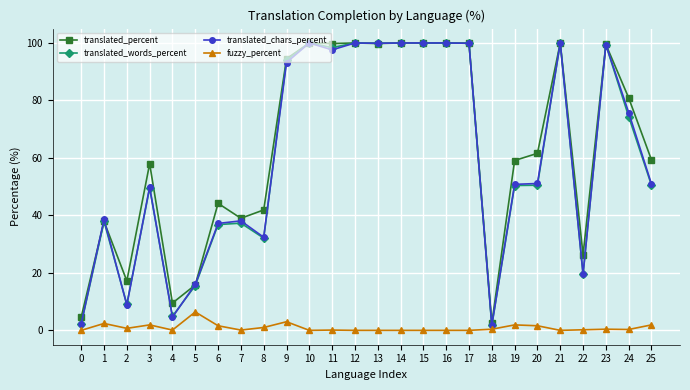

True or false: fuzzy_percent has more than 0 interior local peaks.

True